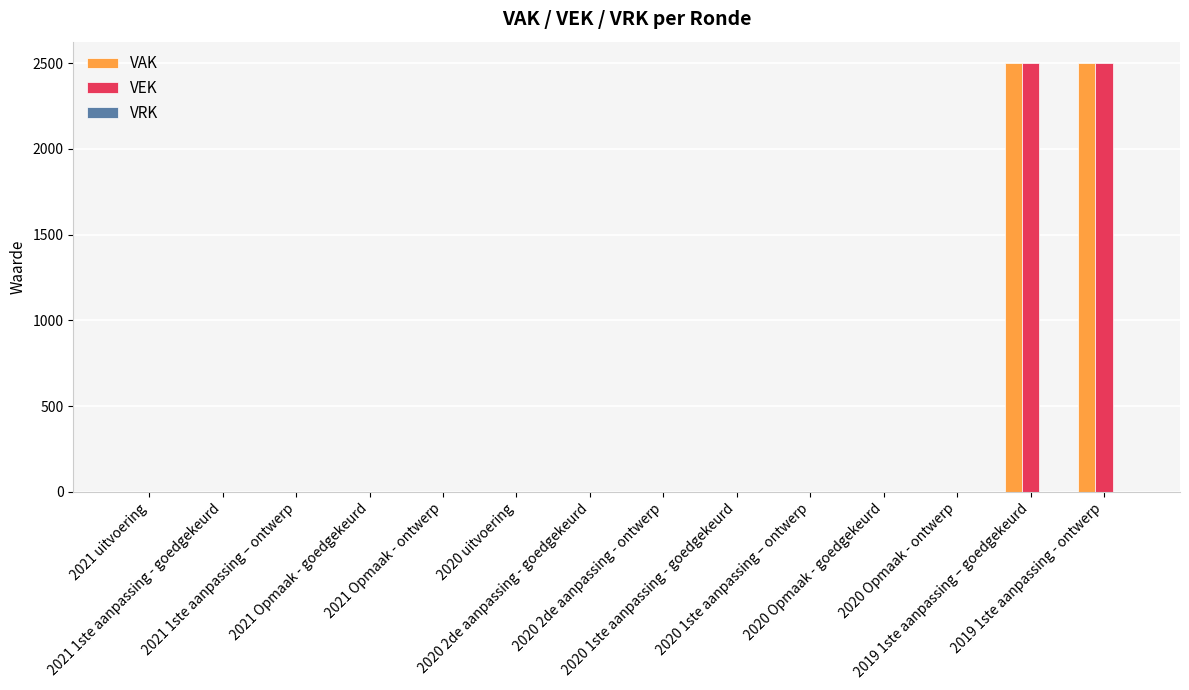

What is the sum of all VEK values?

5000